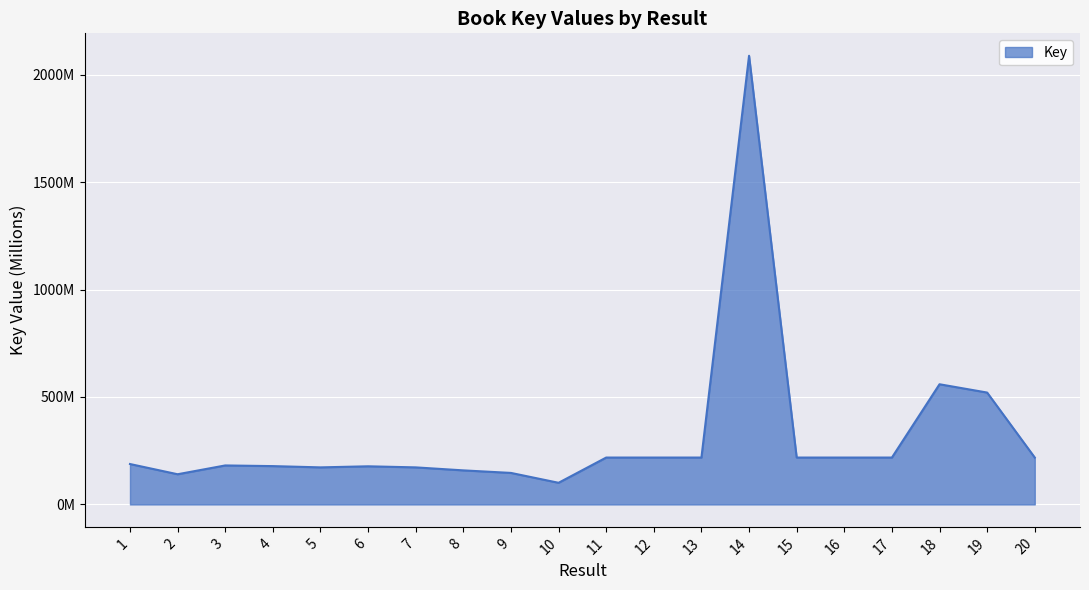

Does the chart display data point markers on the line(s)?

No